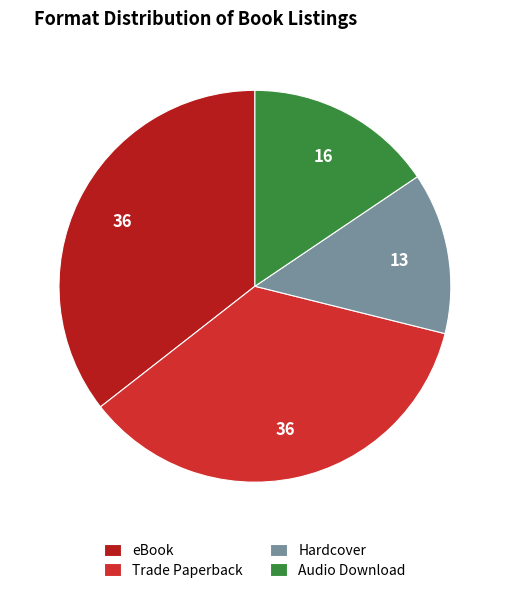

What is the smallest slice in the pie chart?

Hardcover